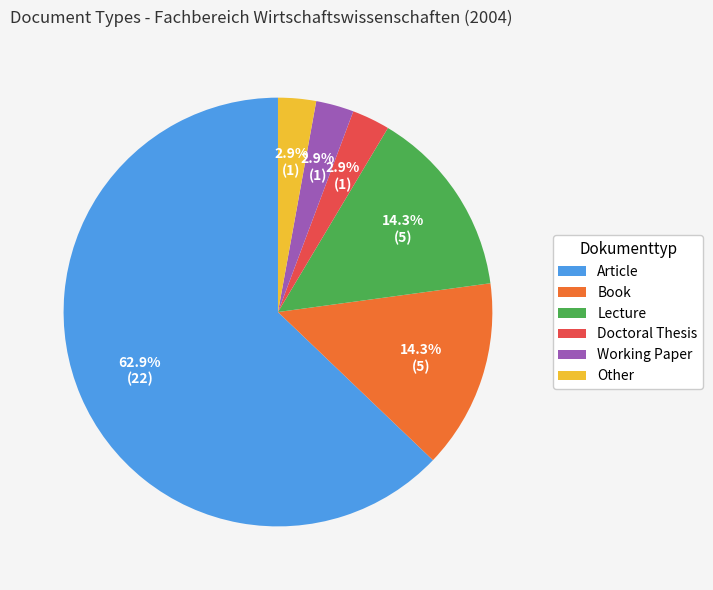

Do Working Paper and Other together represent more than half of the pie?

No